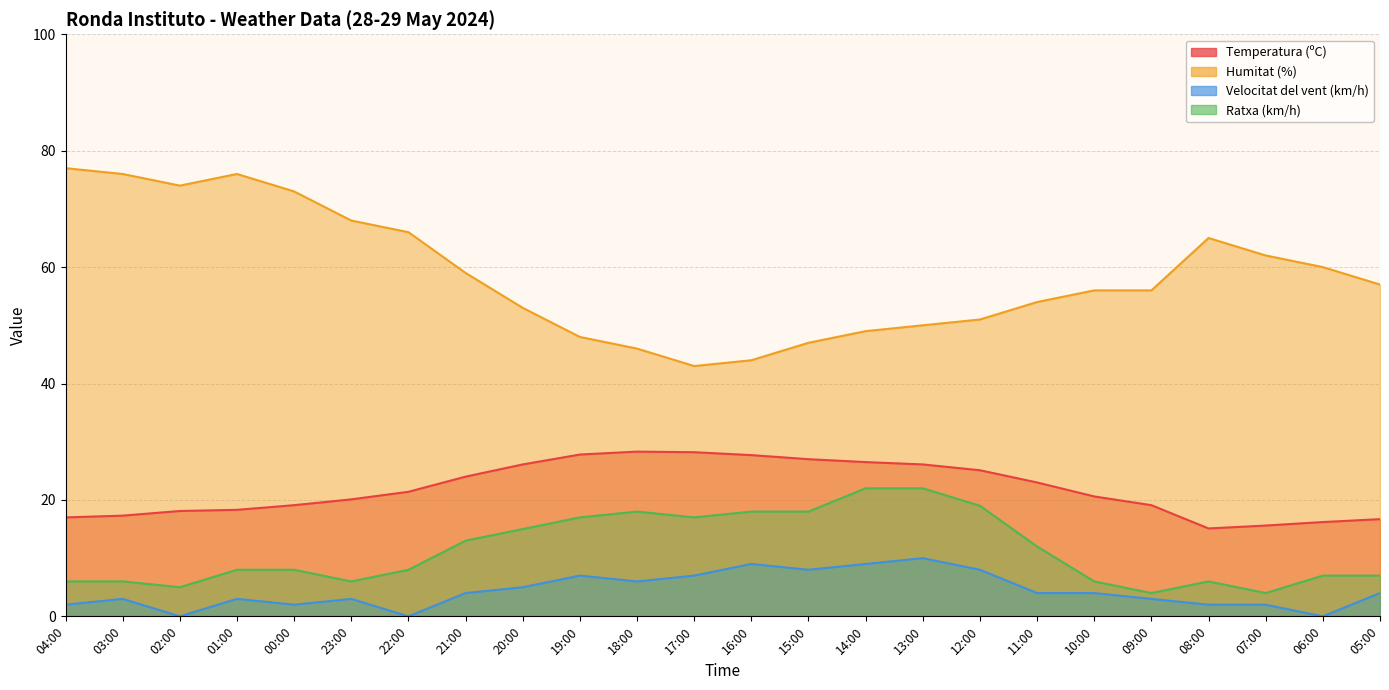

True or false: Velocitat del vent (km/h) has a value of 6.0 at 18:00.

True